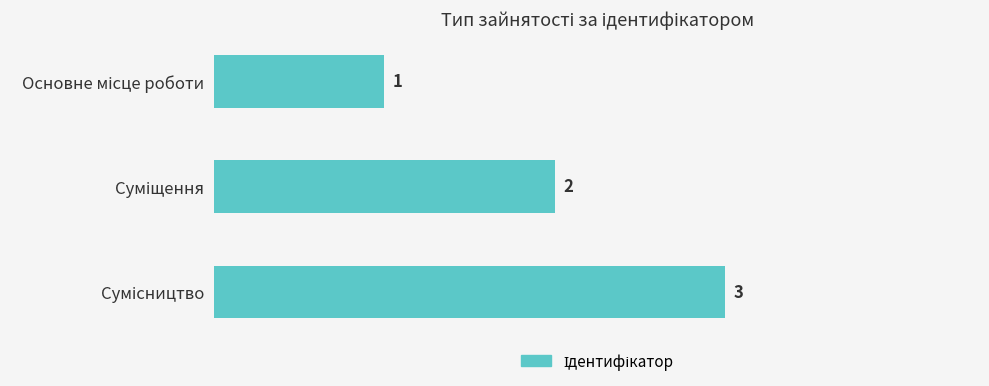

Count the values in the range 1 to 3.

3